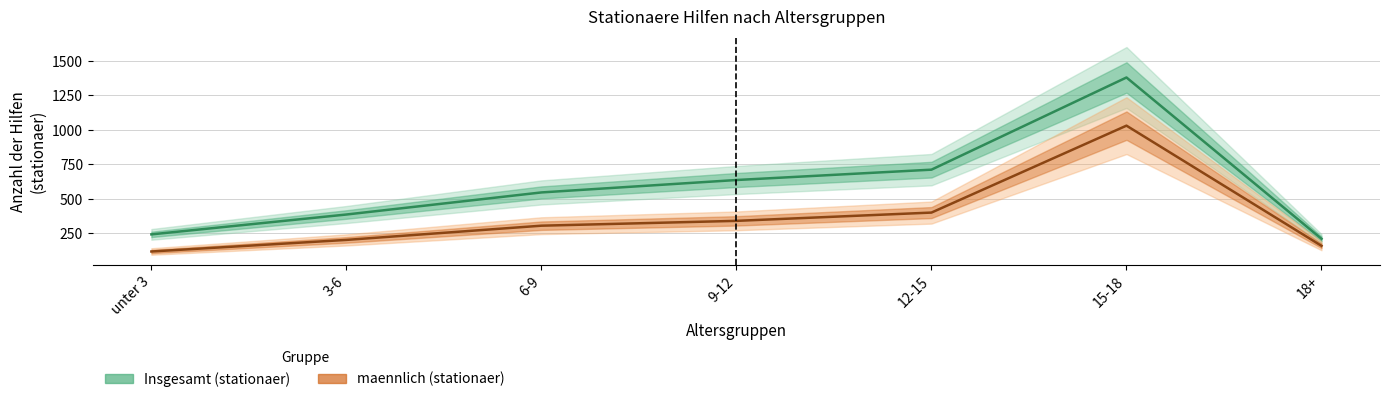

What is the difference between the Insgesamt (stationaer) values at 6-9 and 18+?

336